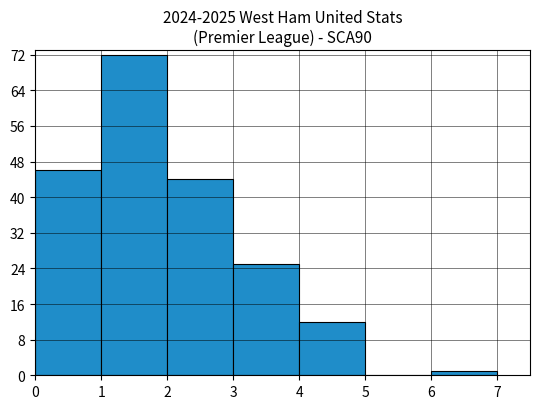

How tall is the bar that spans 3 to 4 on the x-axis? The values are not printed on the chart, so give them approximately, as read against the axis.

25